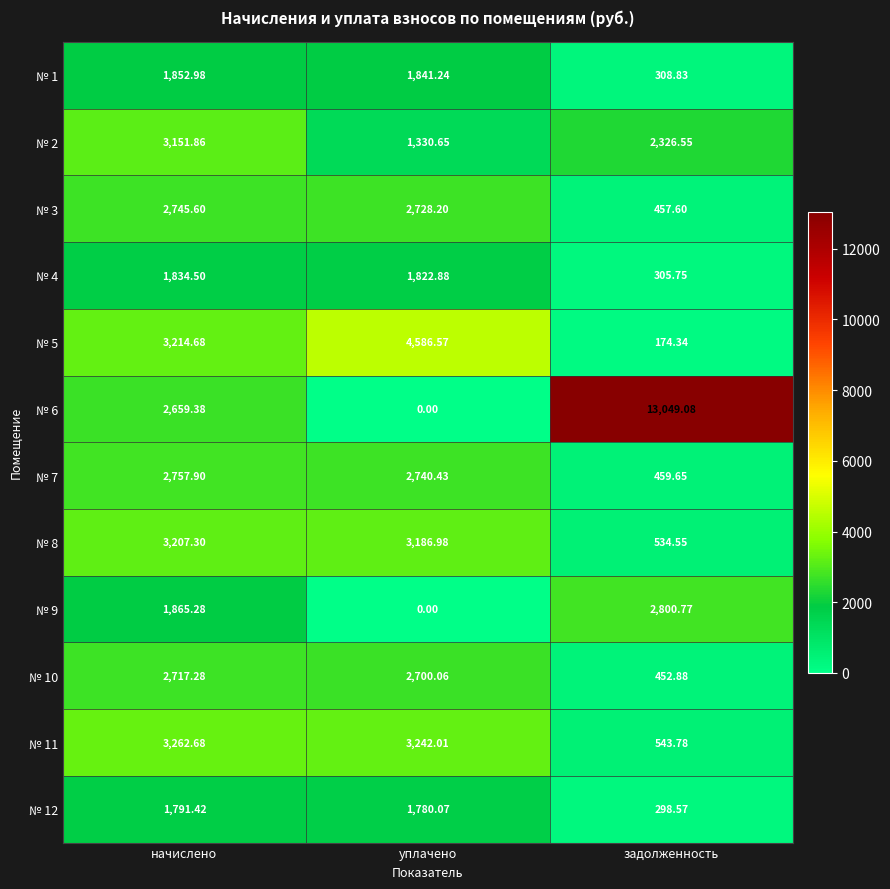

Which series has the largest total across all categories?

№ 6